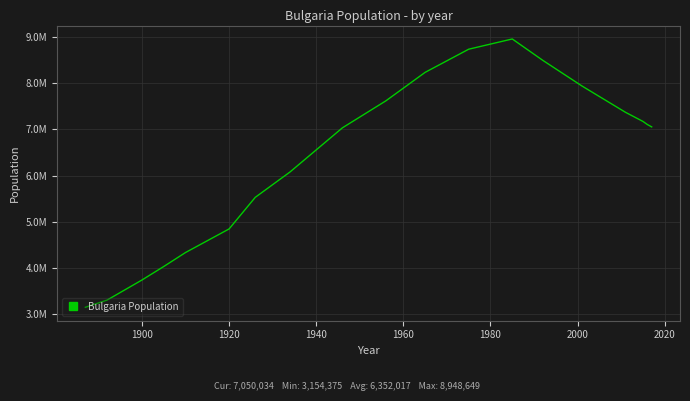

Reading right to left, extract all data points from this chart.

7050034	7101859	7168009	7364570	7932984	8487317	8948649	8727771	8227966	7613709	7029349	6077939	5528741	4846971	4337513	4035575	3744283	3310713	3154375